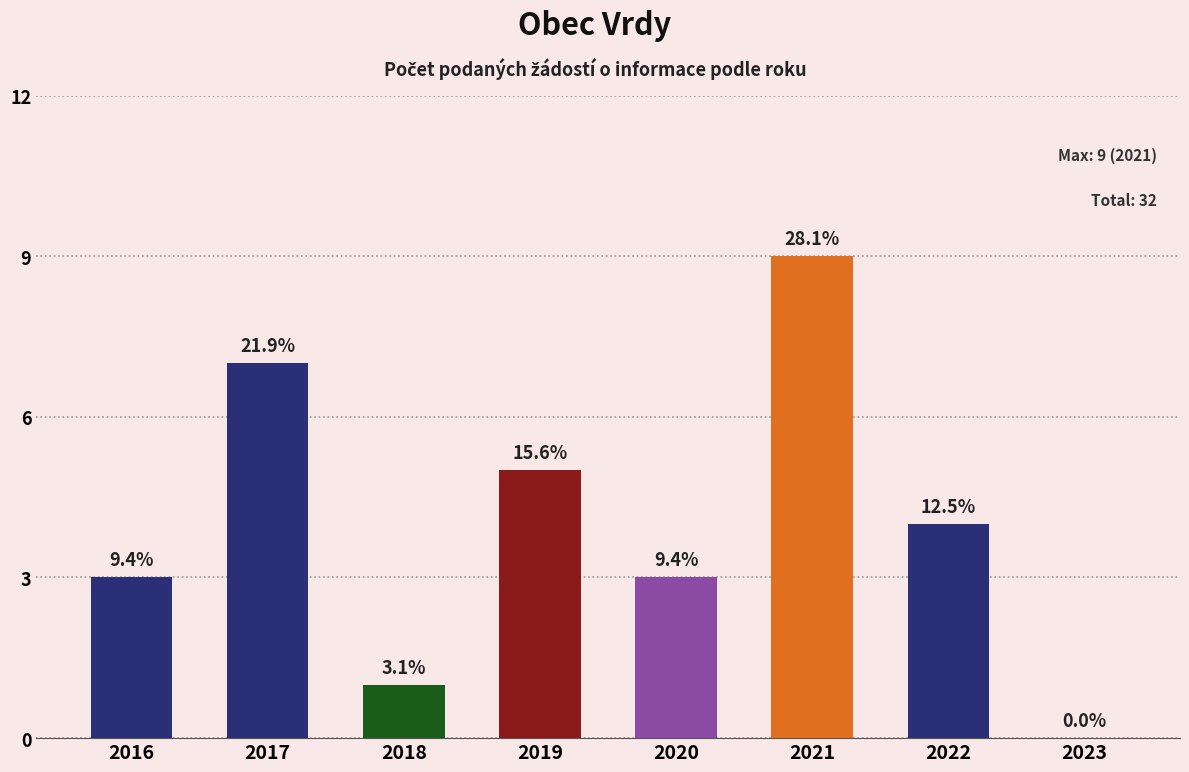

Are the bars horizontal?

No